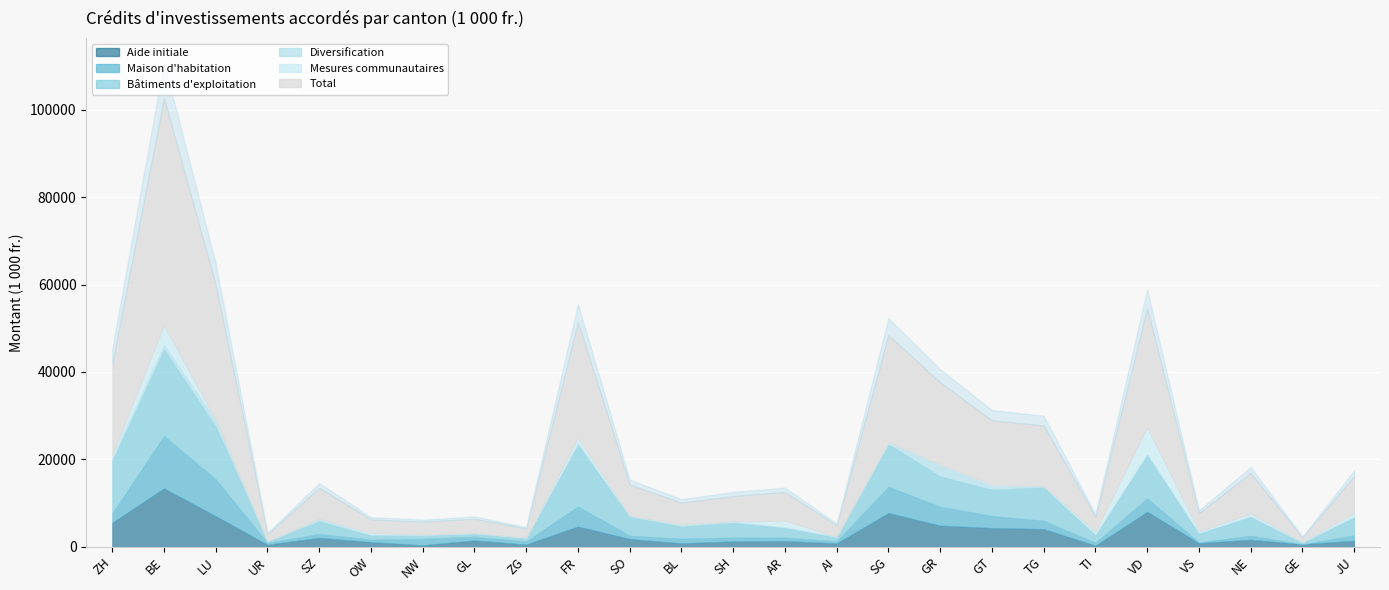

True or false: Total has a value of 12770.7 at JU.

False